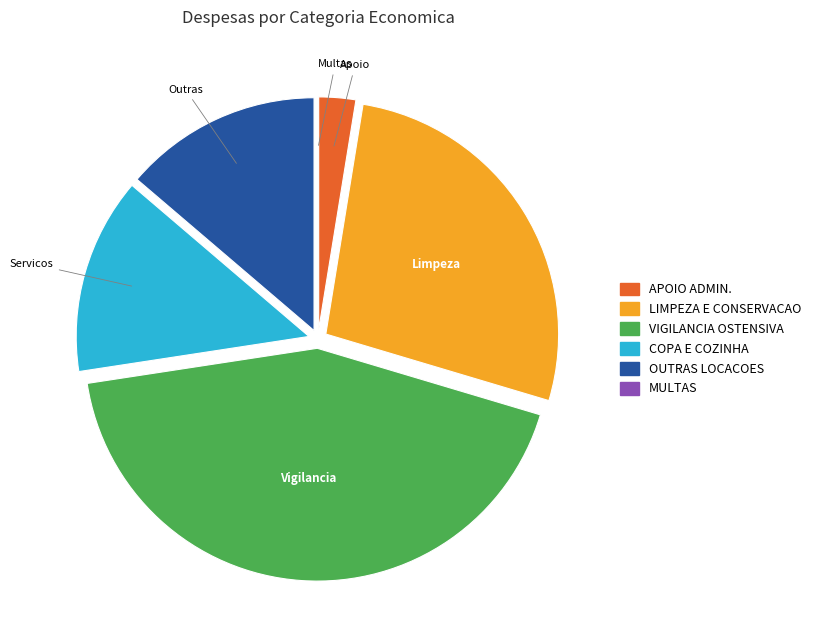

Is there a majority slice in this chart?

No